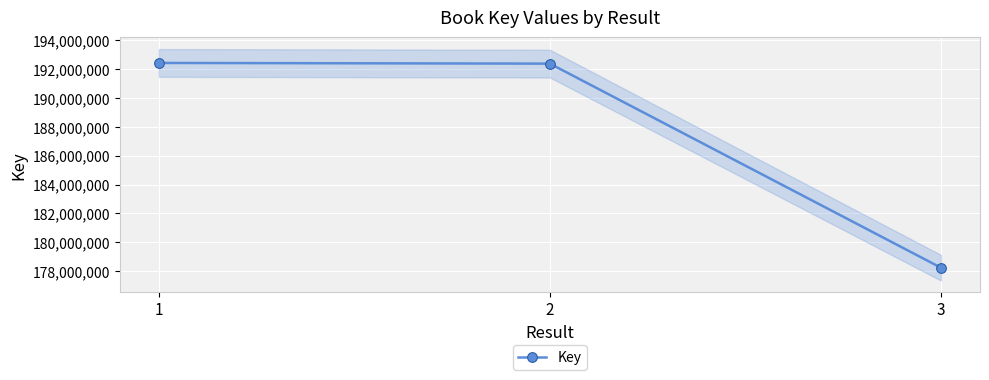

The chart shows a value of 178241577 at 3. True or false?

True